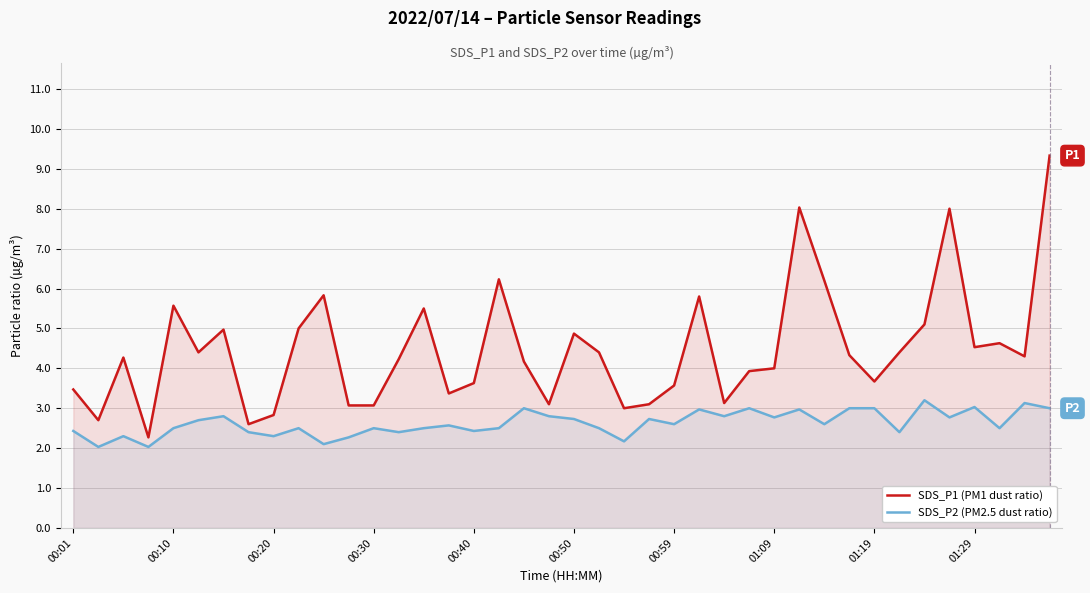

Between 22 and 27, which is larger?

27